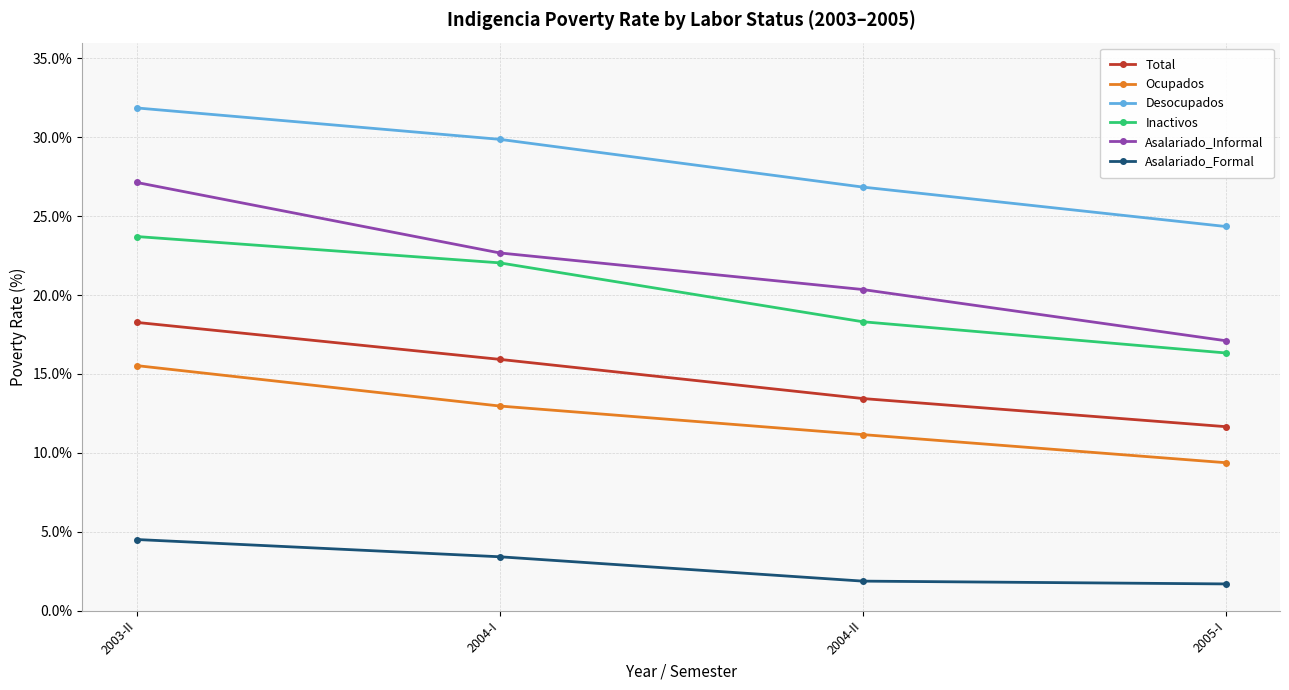

Does the chart have visible grid lines?

Yes